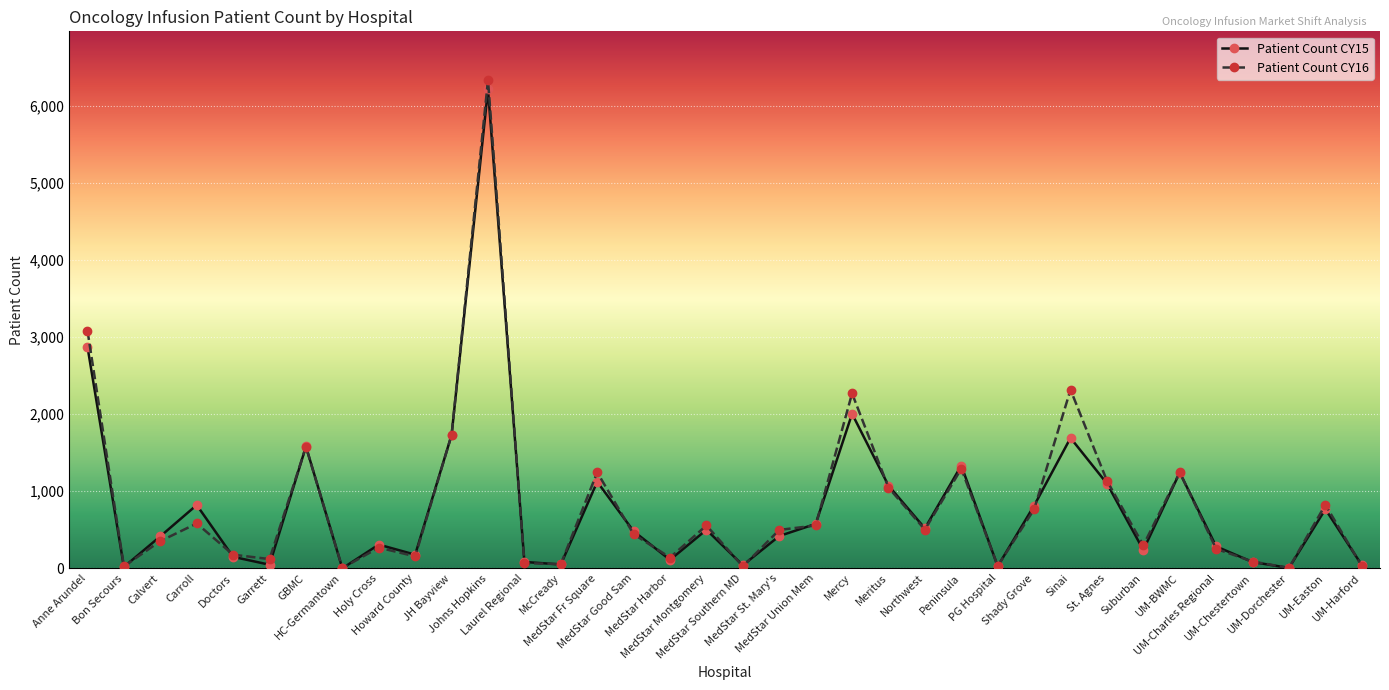

Is this an area chart (filled region under the line)?

No